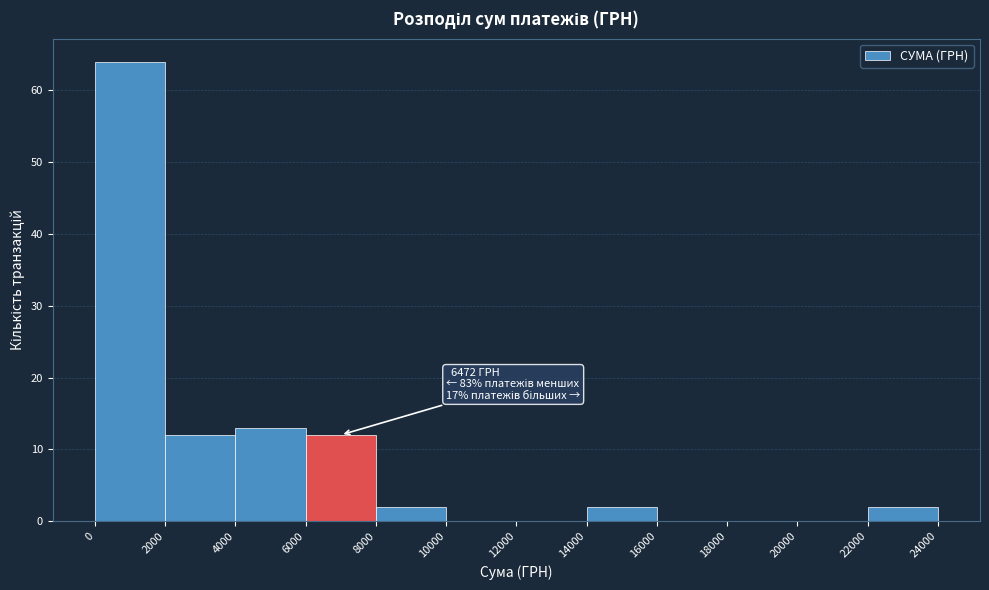

Which range on the x-axis has the tallest bar?

0 to 2000